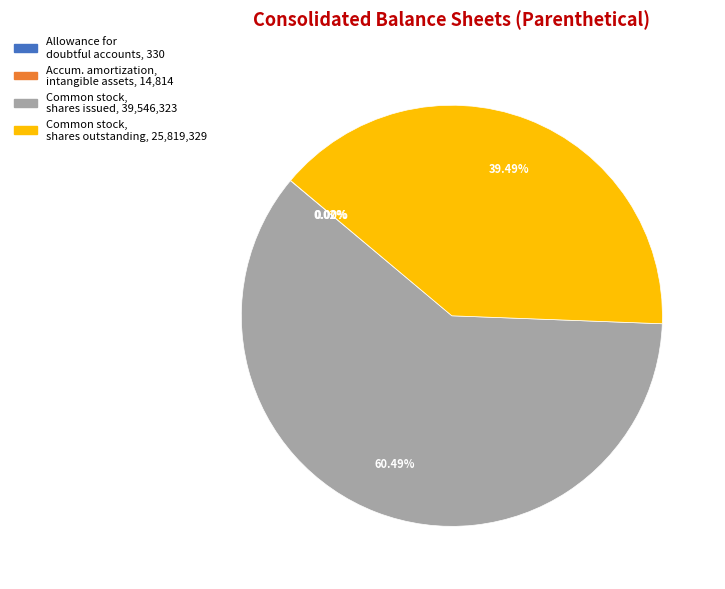

Is there any slice that represents more than half of the pie?

Yes